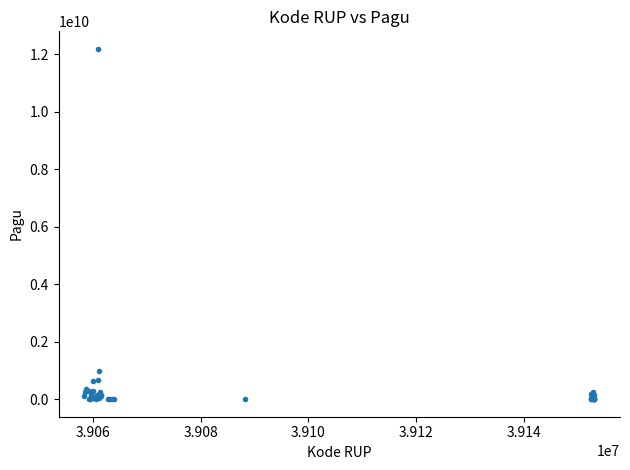

What Y value in the scatter plot is closest to 6092566000?

971640000